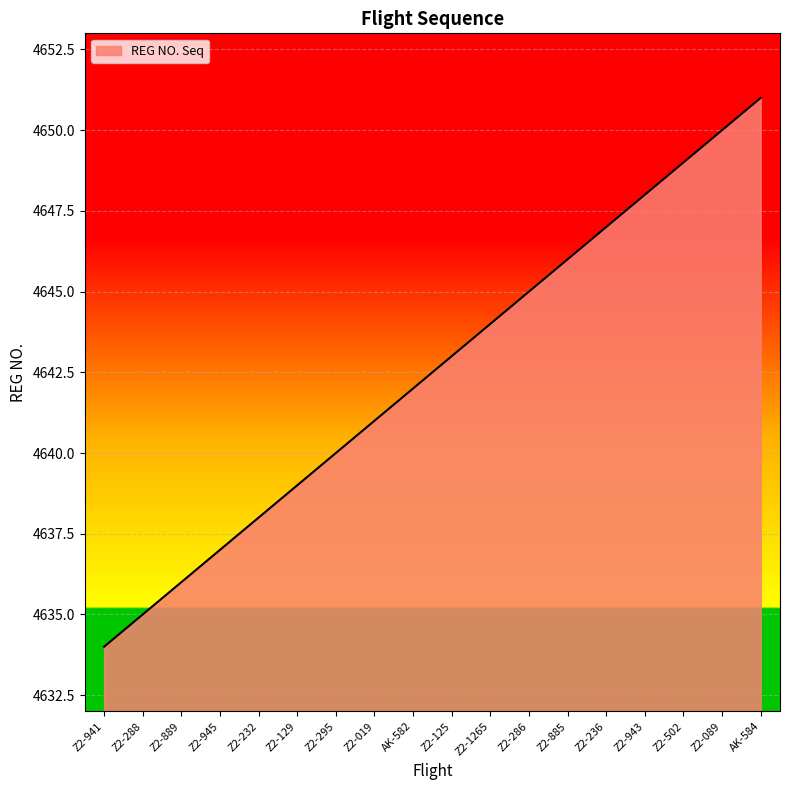

What is the change in value from Z2-889 to AK-584?

+15